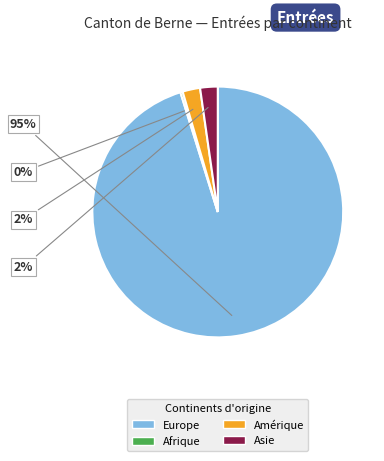

To the nearest percent, what is the average slice percentage?

25%